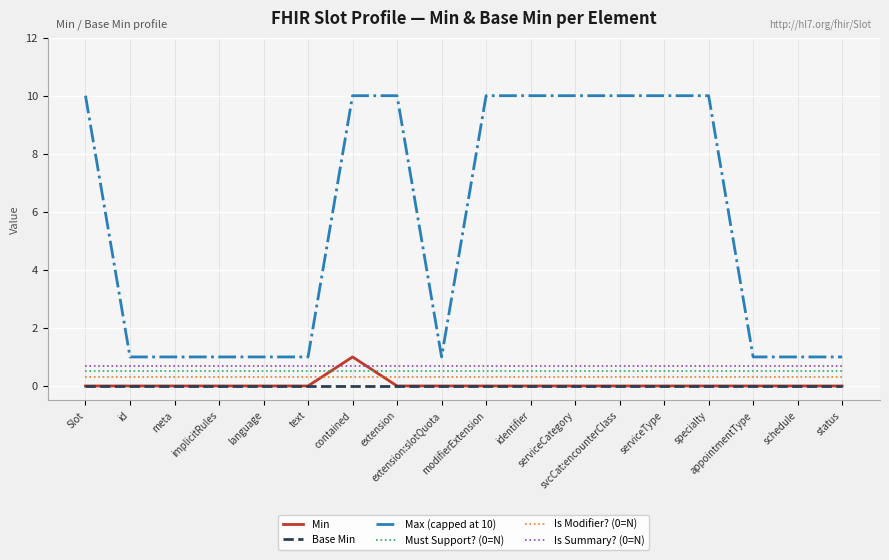

What is the greatest value displayed?

10.0